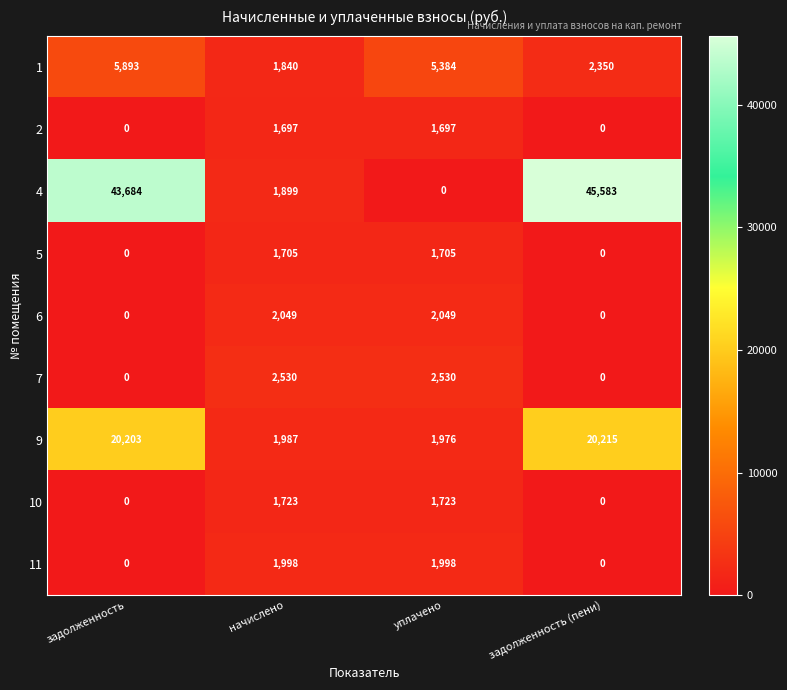

At which category is the sum across all series the highest?

задолженность